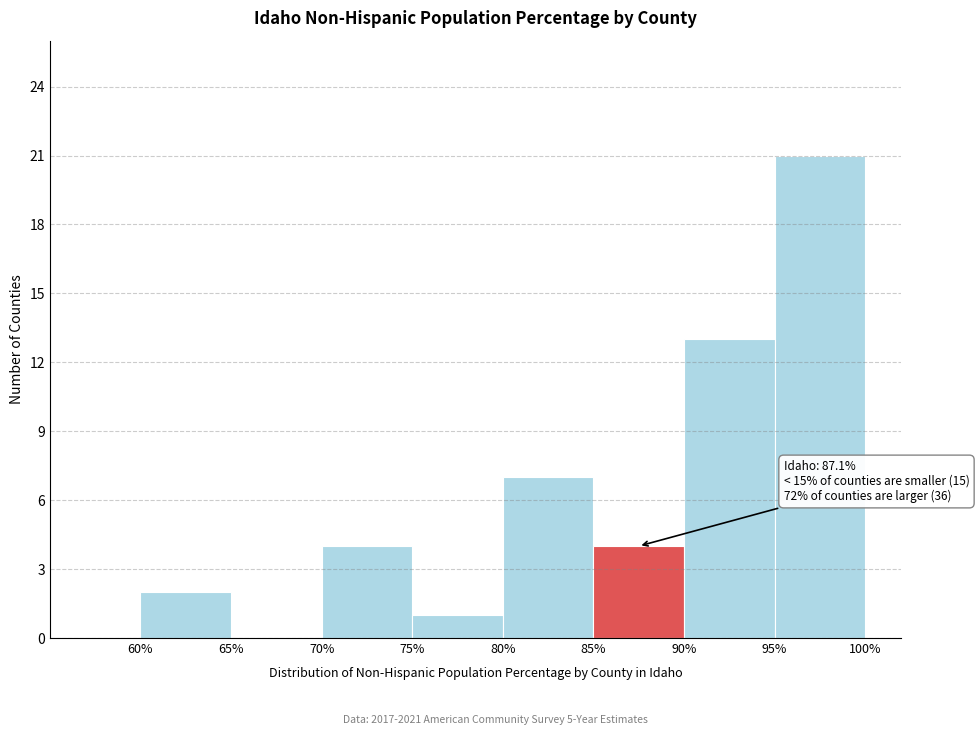

Which range on the x-axis has the tallest bar?

95% to 100%